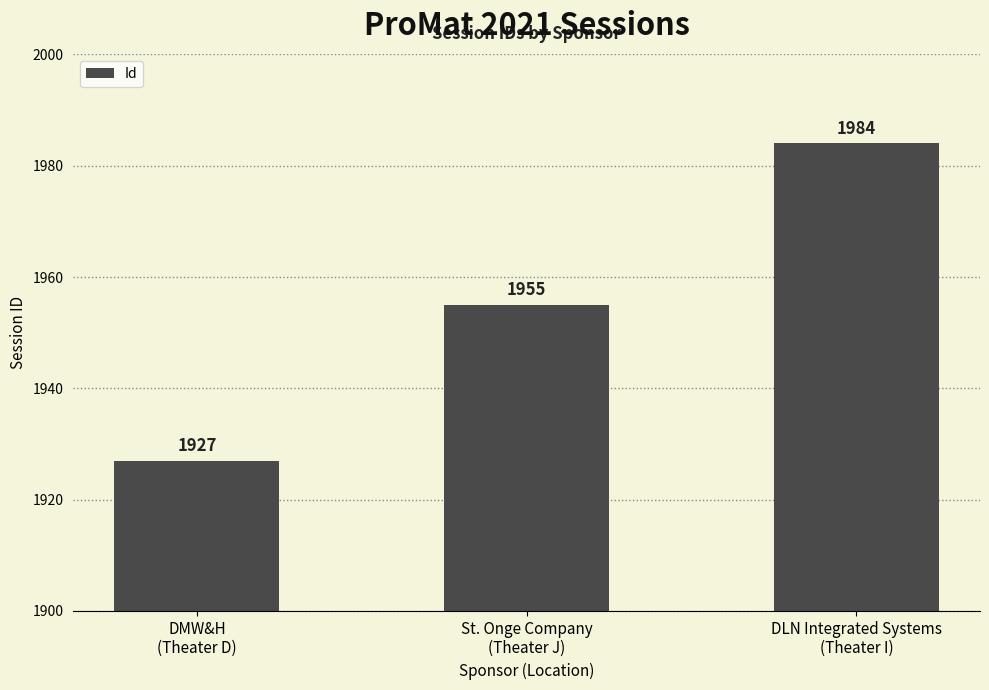

What is the ratio of the value at DLN Integrated Systems
(Theater I) to the value at DMW&H
(Theater D)?

1.0